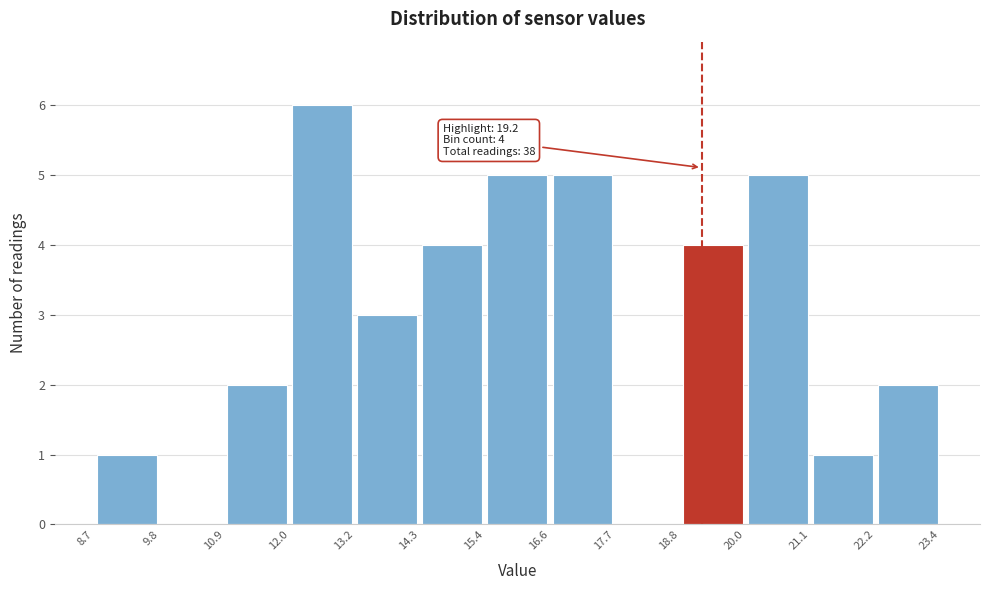

Over which range of the x-axis is the bar tallest?

12.0 to 13.2